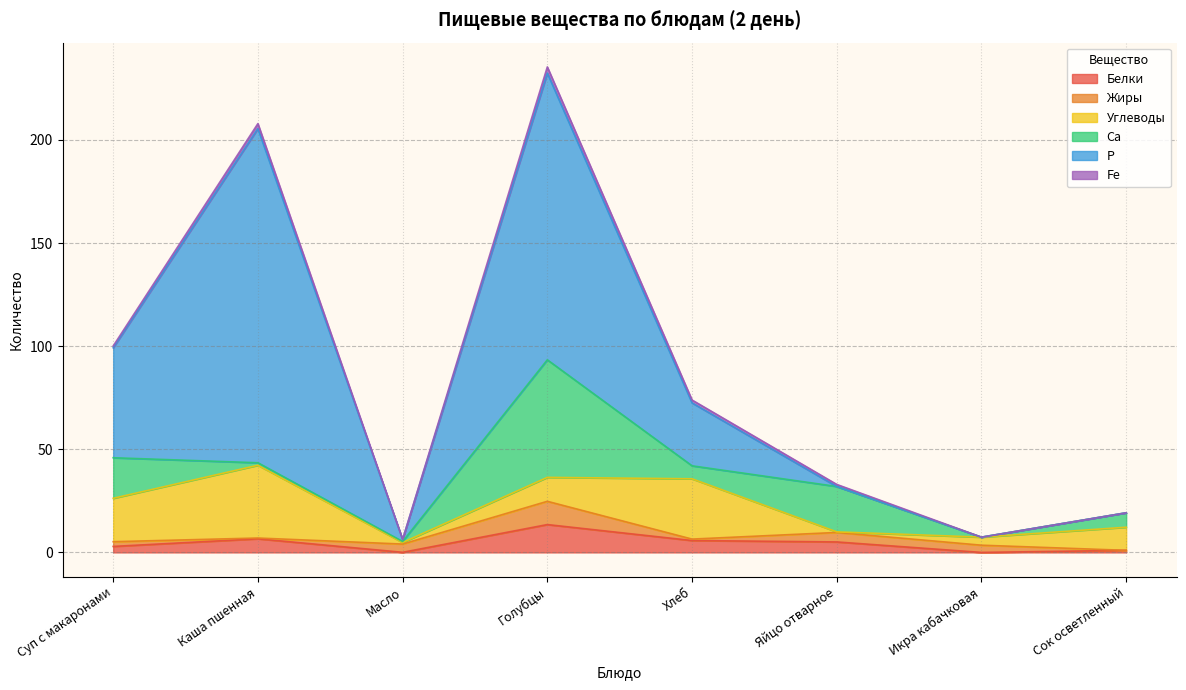

What is the difference between the highest and lowest values at Голубцы?

136.0